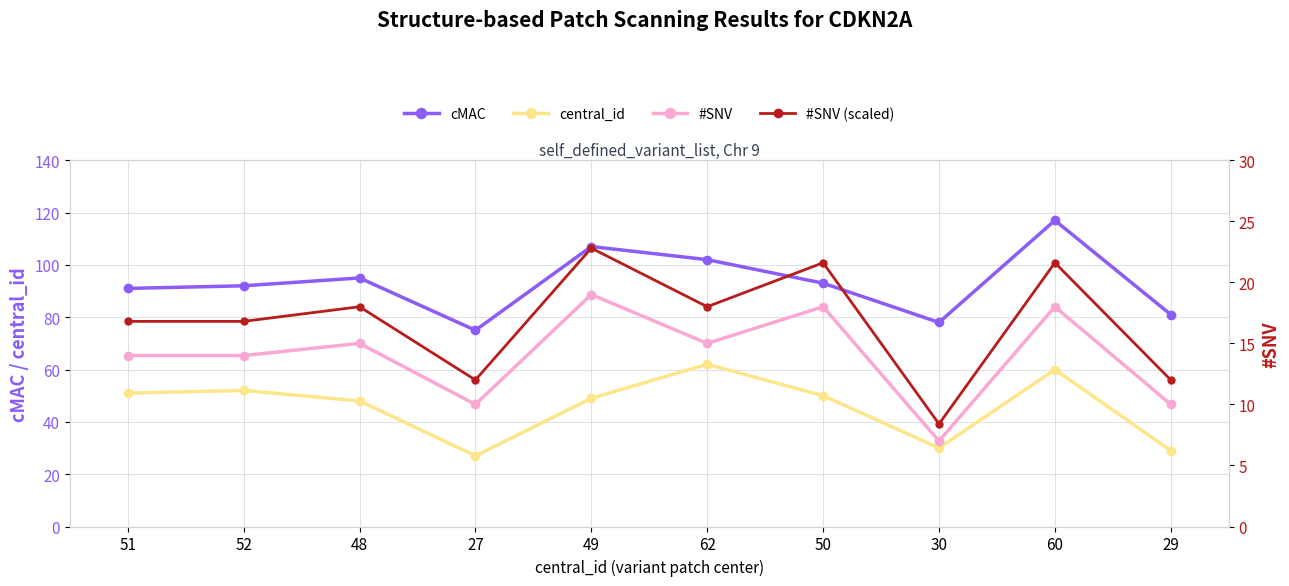

In cMAC, how many points are higher than both neighbors (excluding endpoints)?

3